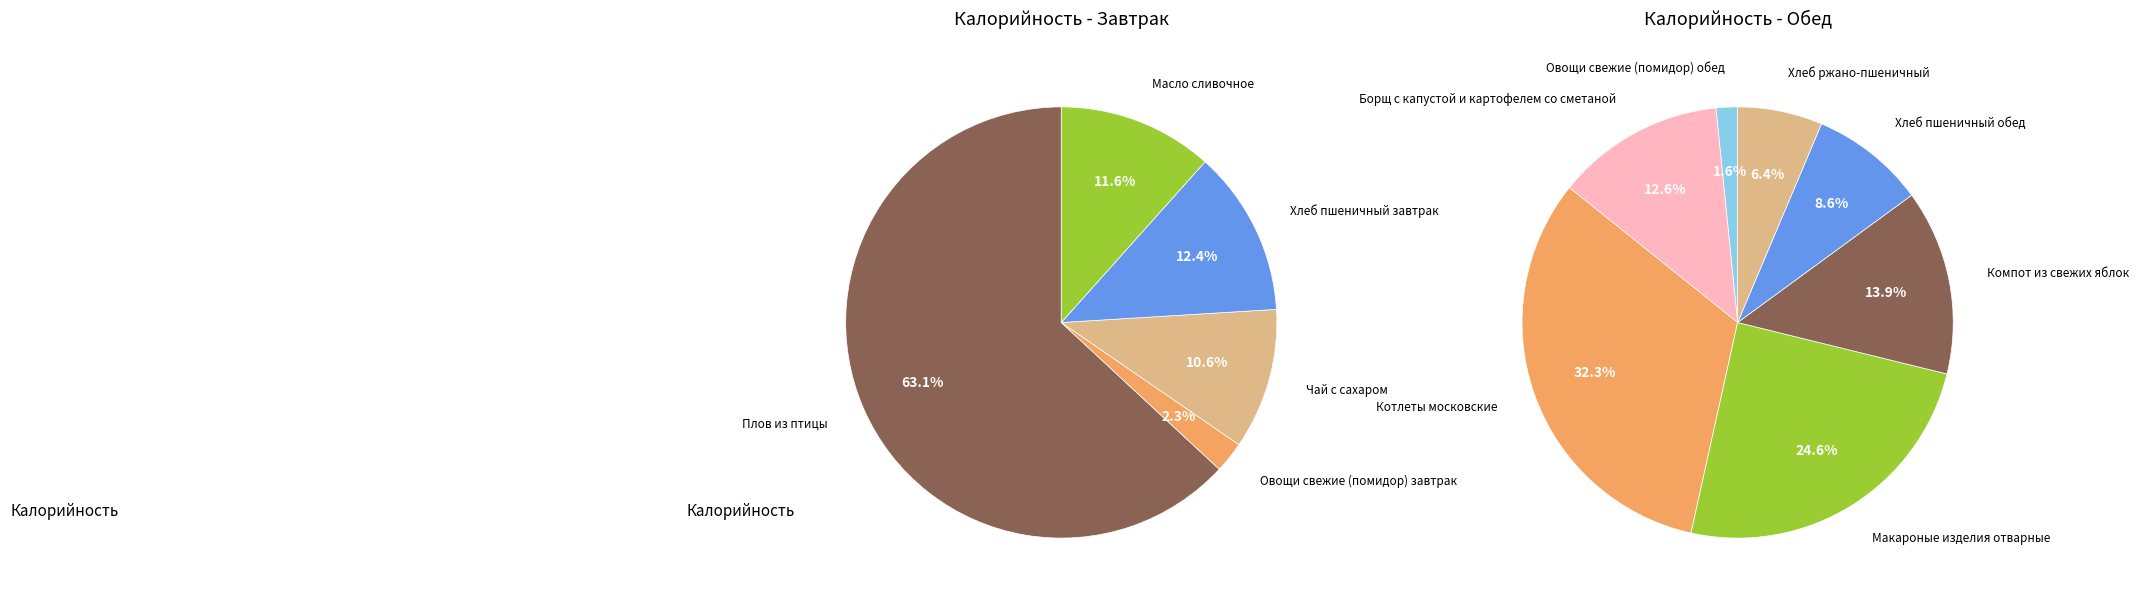

Between Завтрак and Обед, which is larger?

Обед